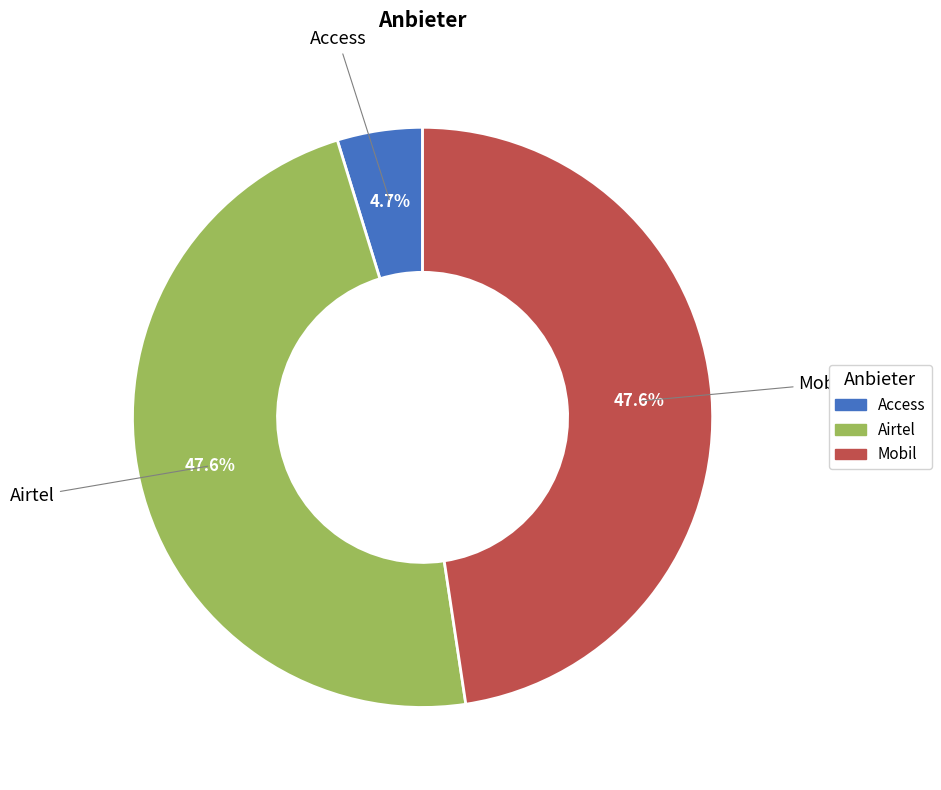

To the nearest percent, what portion does Mobil represent?

48%